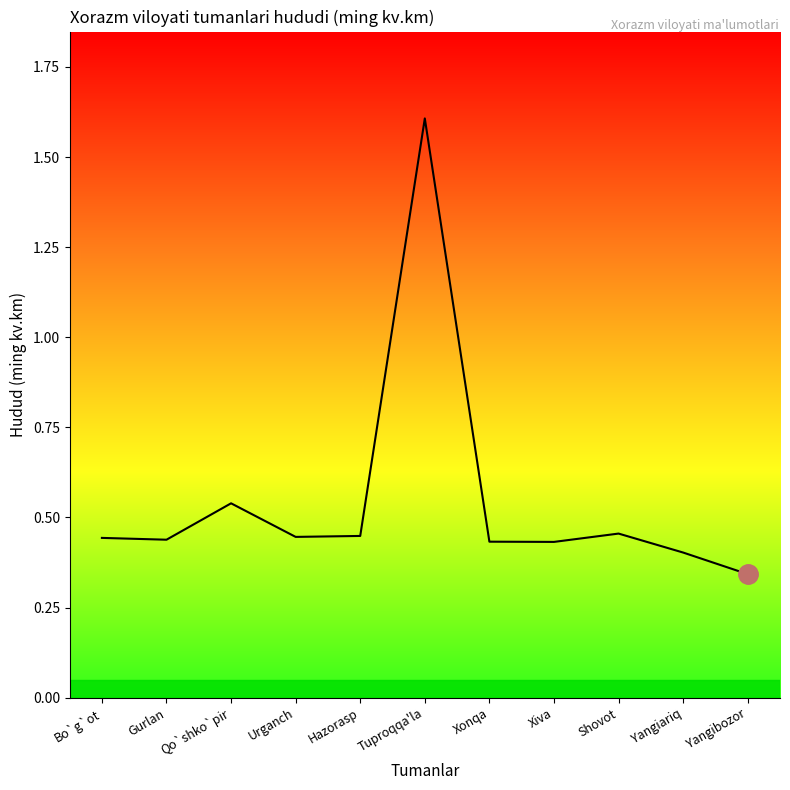

What is the maximum value shown in the chart?

1.6